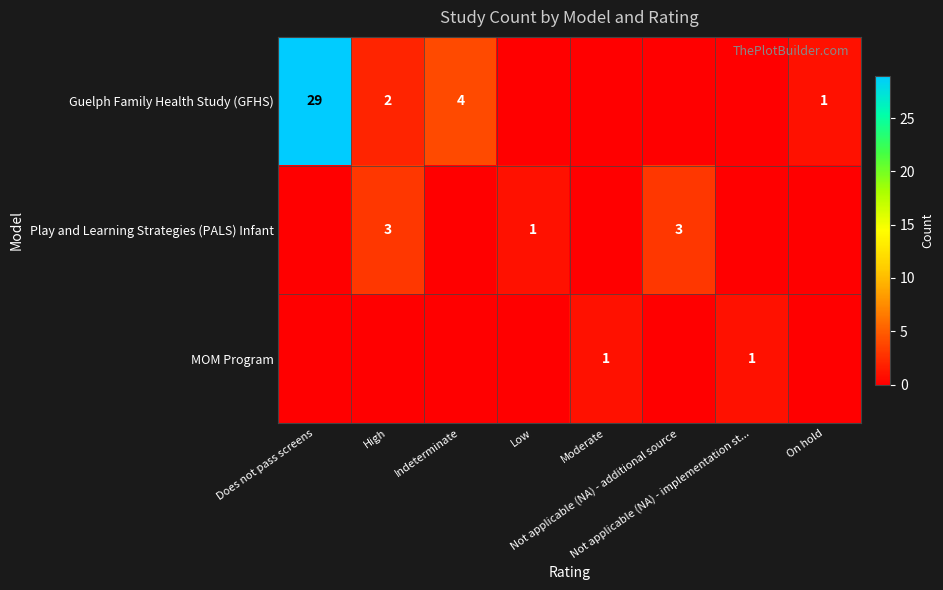

Where does the Guelph Family Health Study (GFHS) series first go above 1?

Does not pass screens